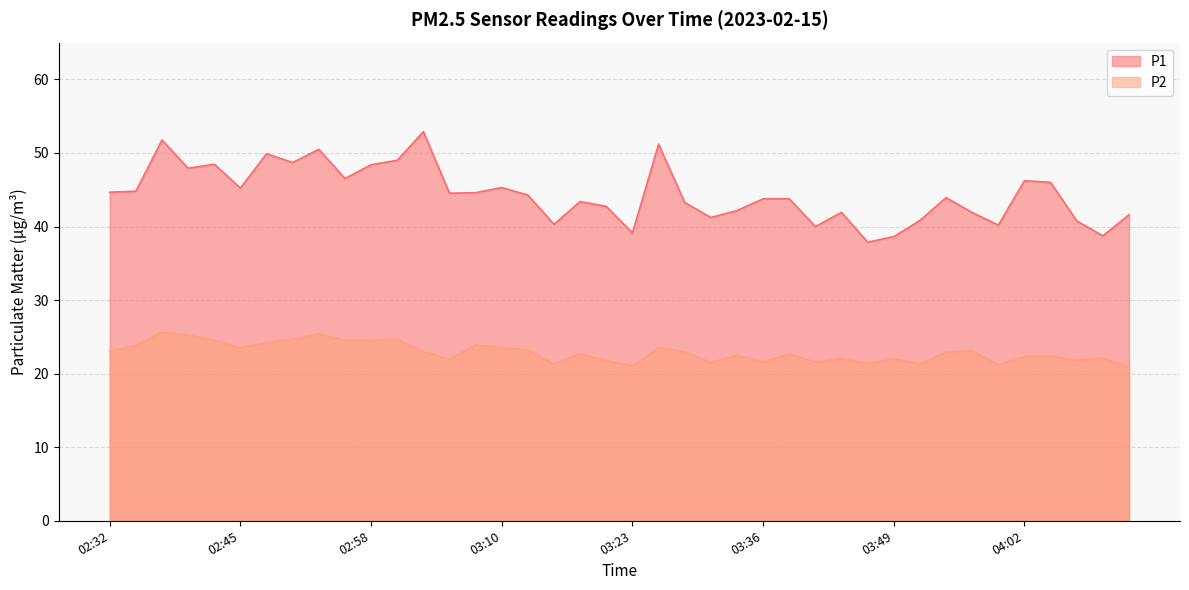

What is the sum of the P1 values at 03:28 and 03:00?

92.3